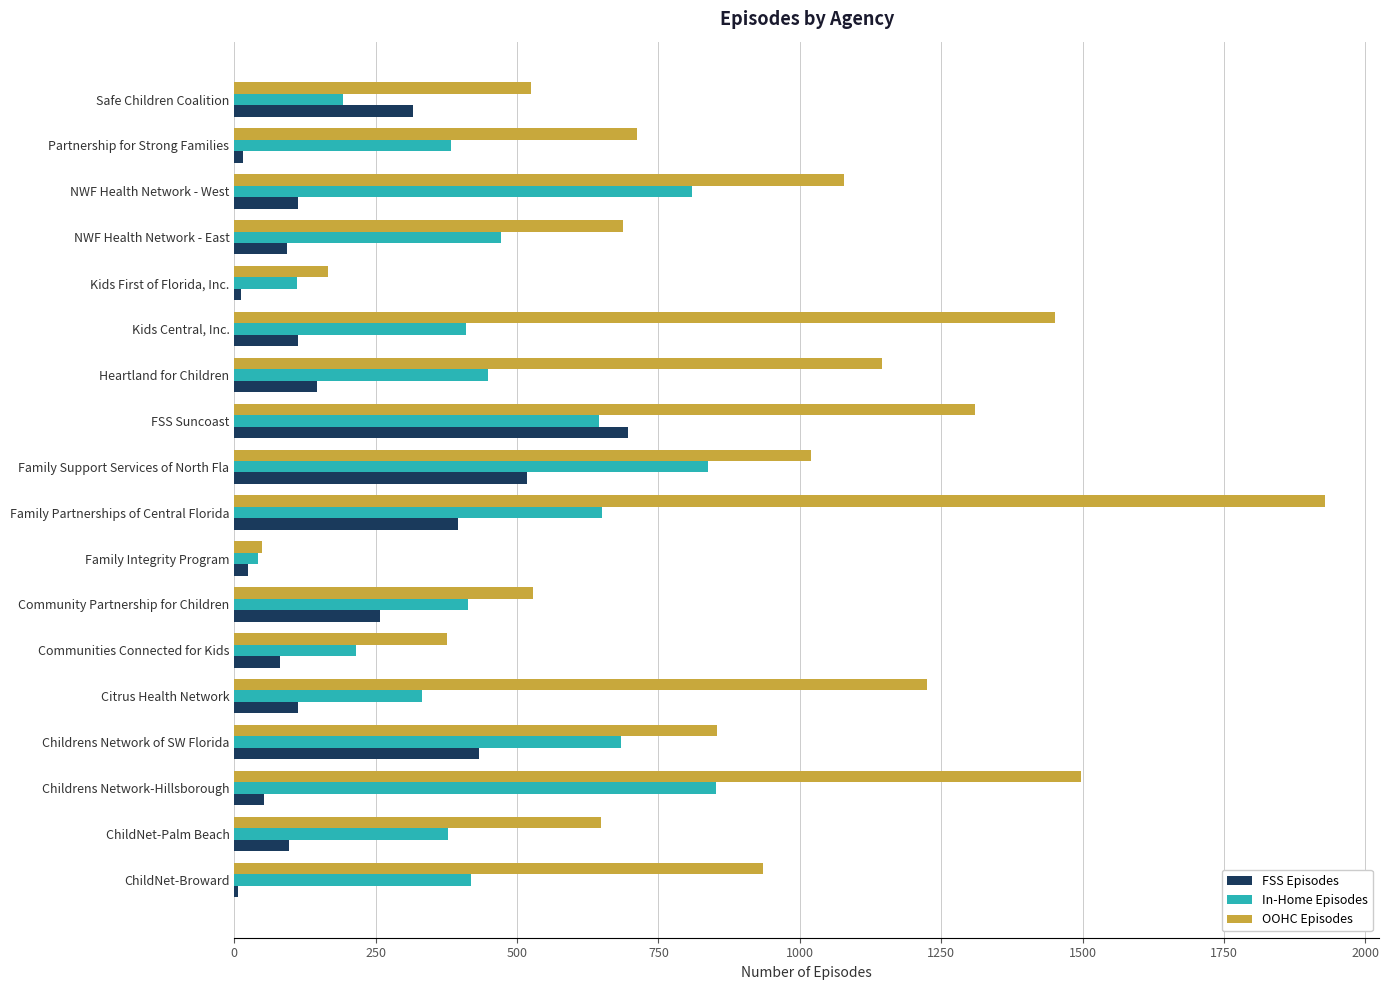

How many categories are shown in the chart?

18